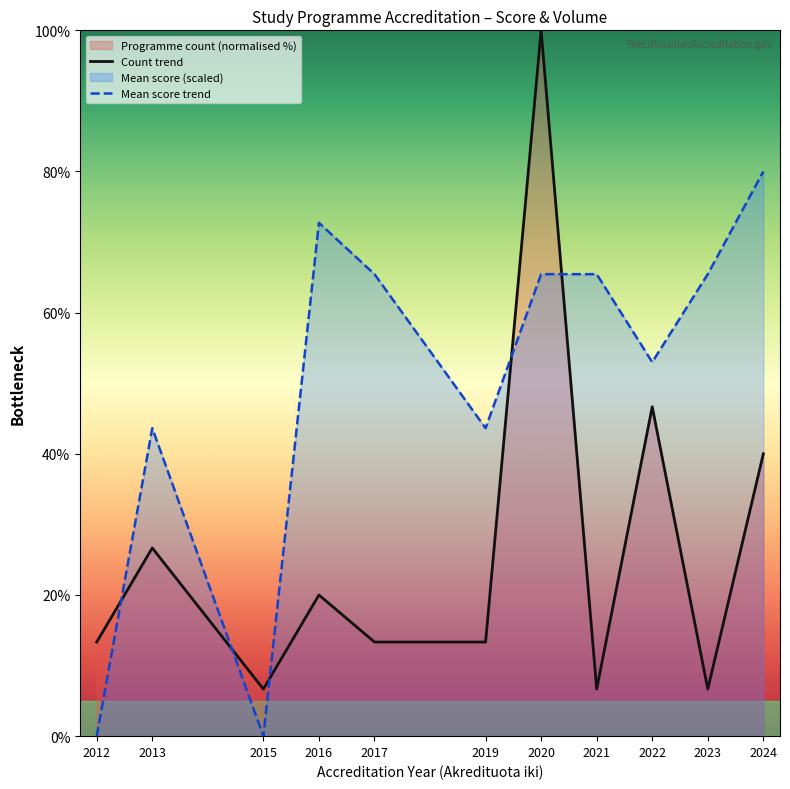

How many values in Mean score trend are above zero?

9